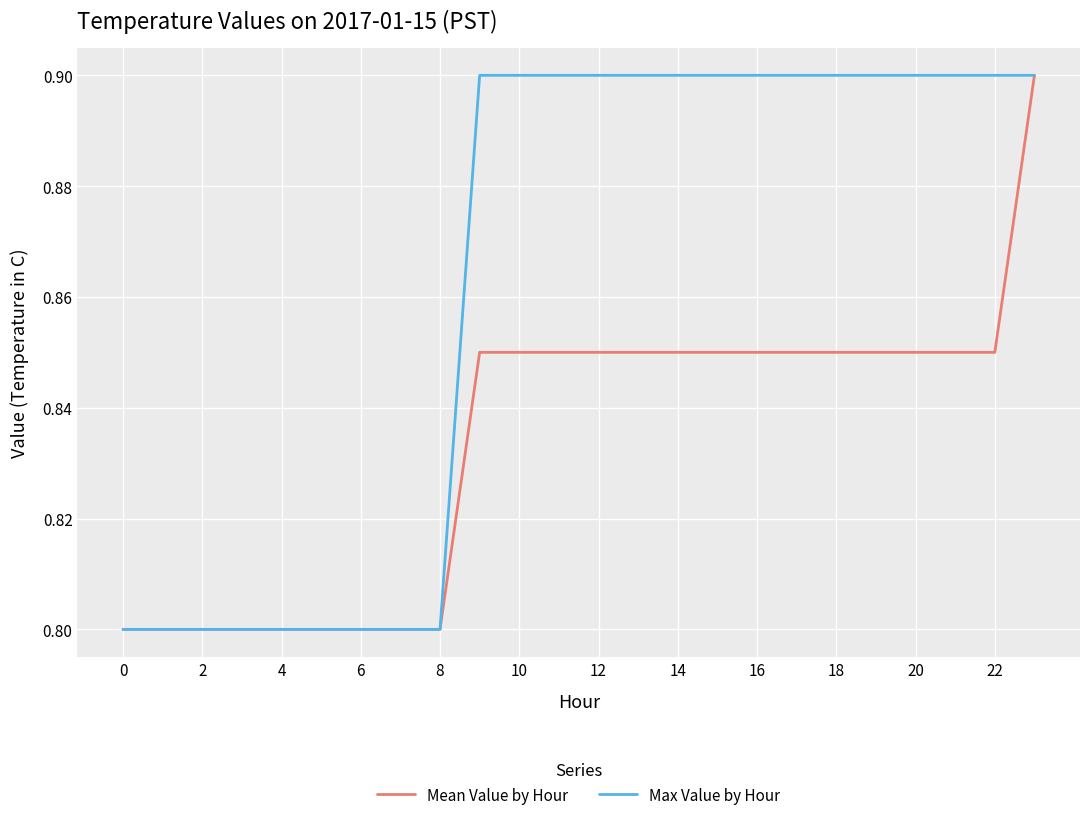

What is the maximum value shown in the chart?

0.9